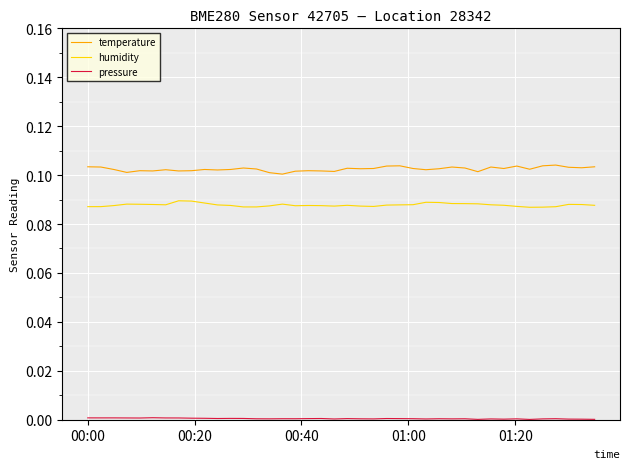

True or false: humidity and temperature cross at least once.

False